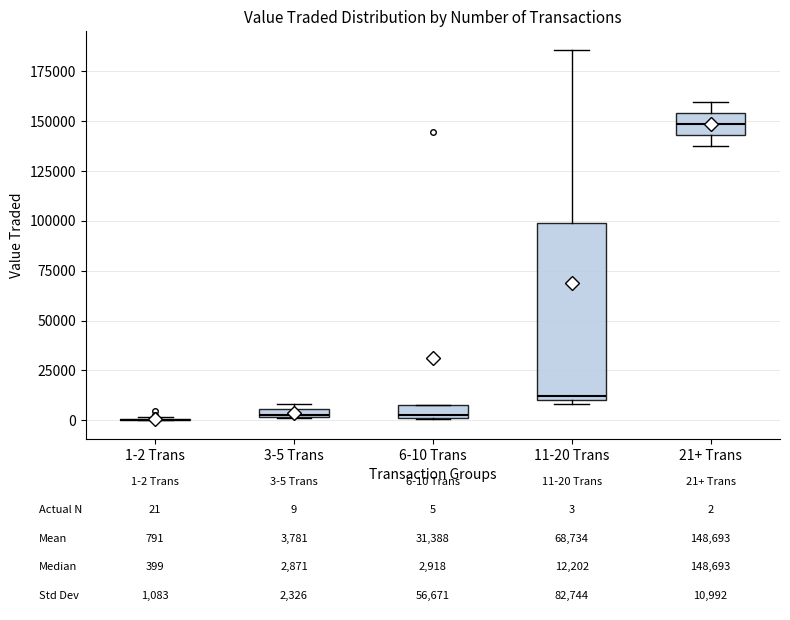

Comparing the boxes themselves (not the whiskers), which one is the tallest?

11-20 Trans